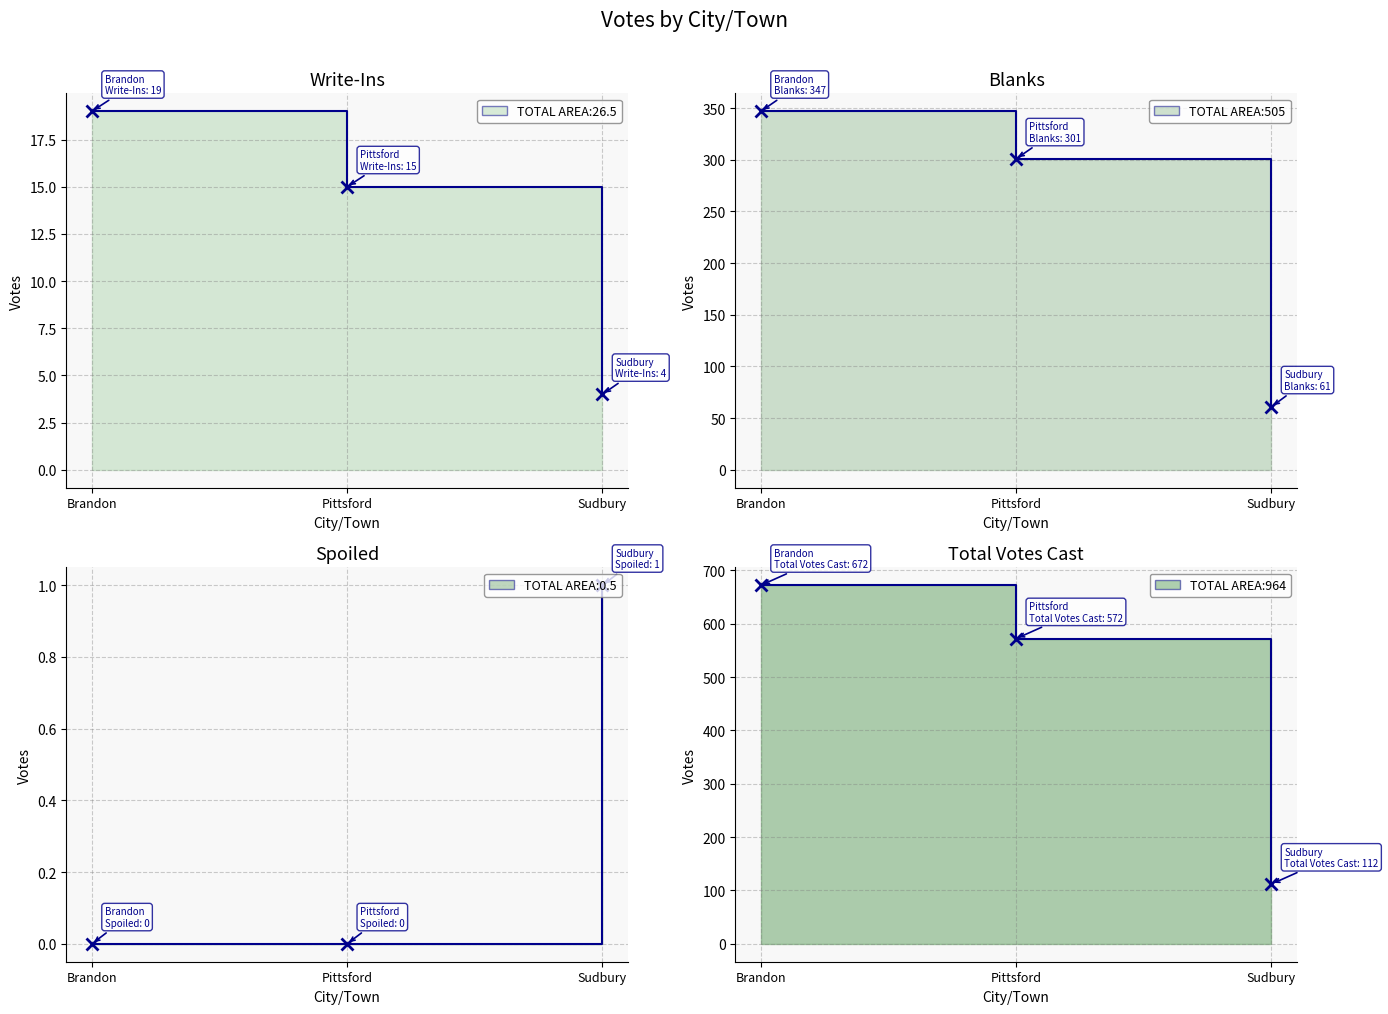

Between Brandon and Pittsford, which is larger?

Brandon